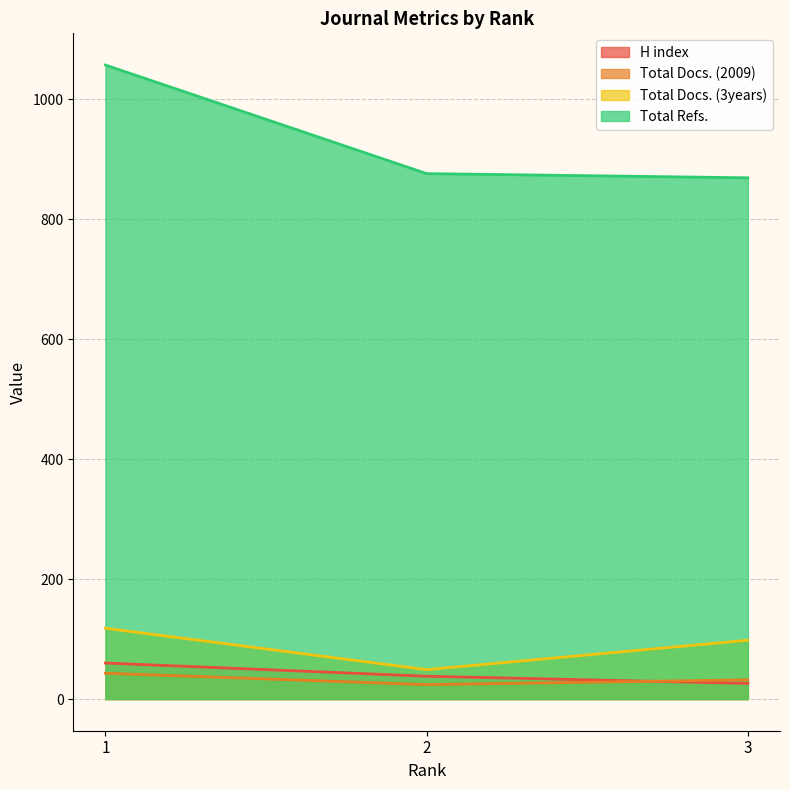

At 2, list the series in order from smallest to largest.

Total Docs. (2009), H index, Total Docs. (3years), Total Refs.